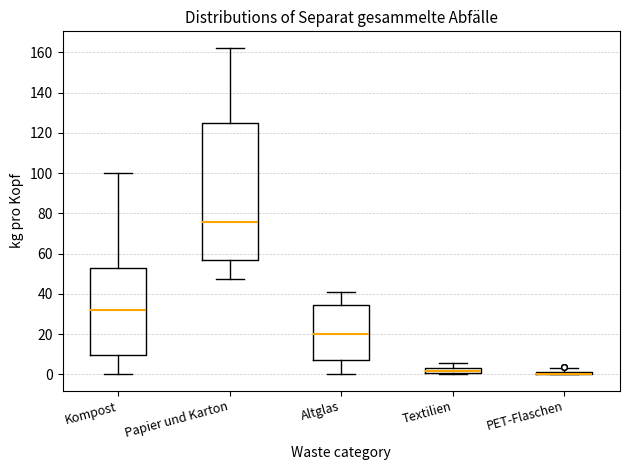

Where does the lower whisker of the box for Papier und Karton end on the y-axis? The values are not printed on the chart, so give them approximately, as read against the axis.

48